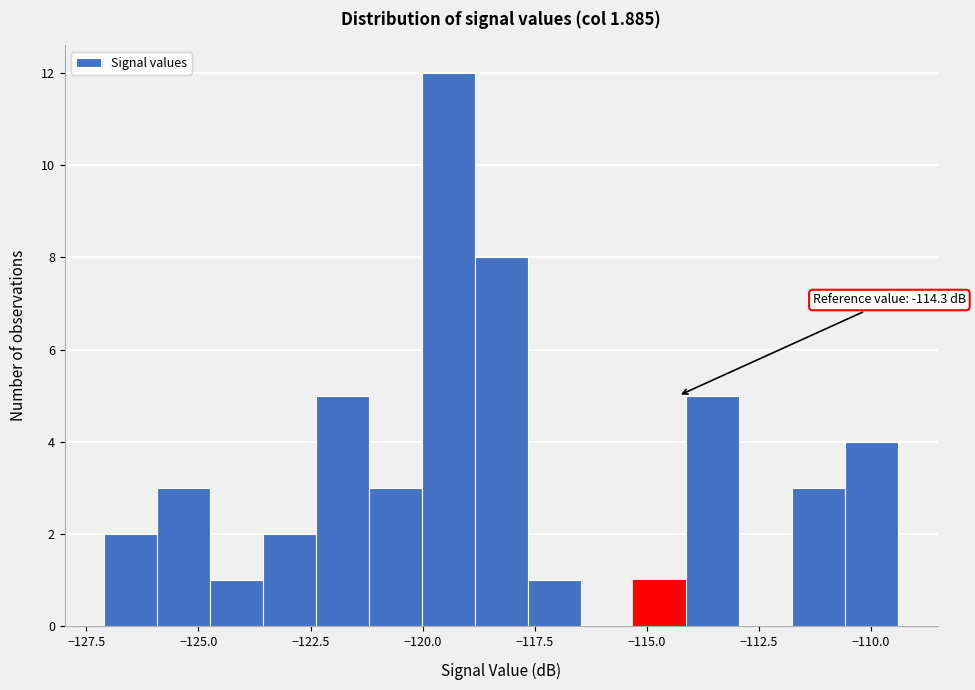

Around what value on the x-axis is the tallest bar? Give the approximate position of its centre, as read against the axis.

-119.5